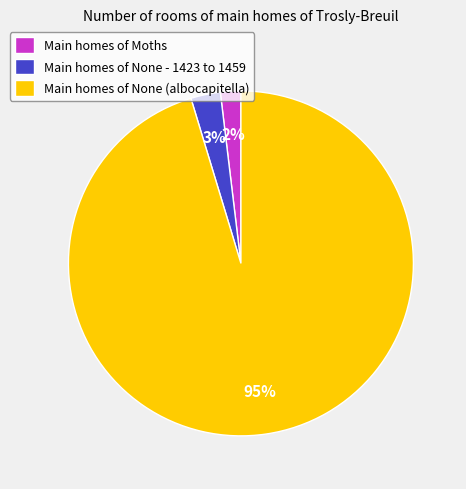

To the nearest percent, what is the difference between the largest and smallest slice percentages?

93%